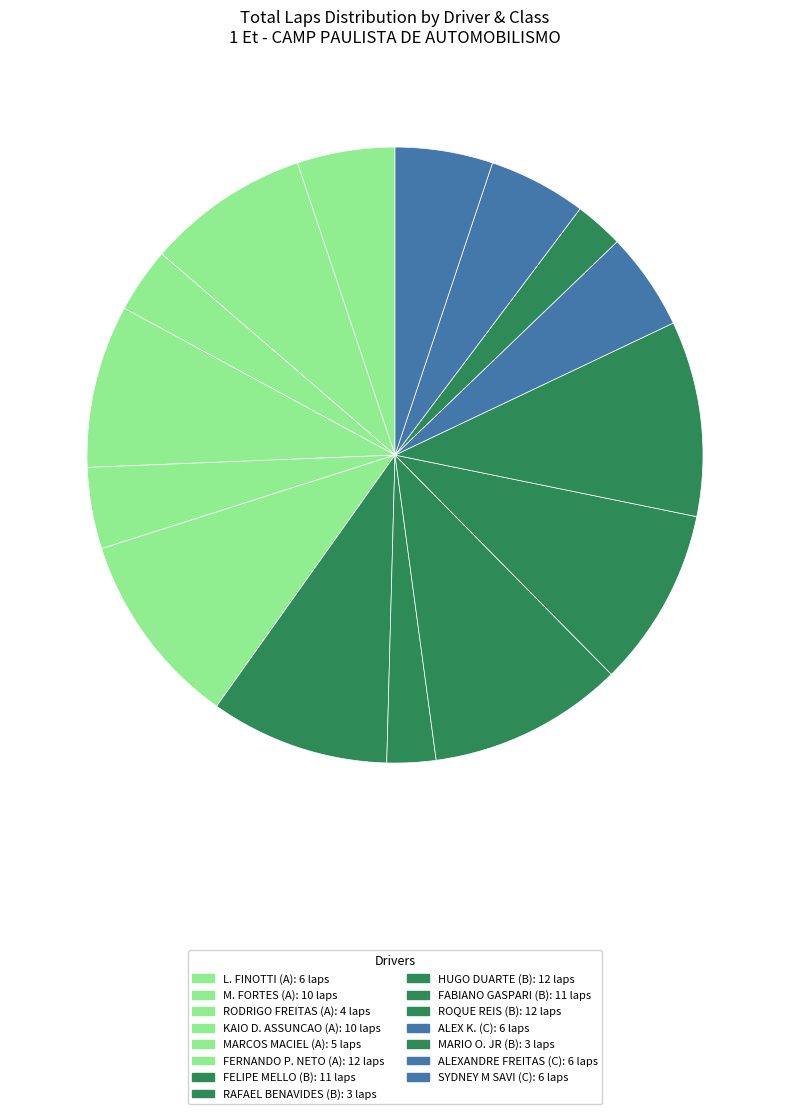

How many slices are in this pie chart?

15